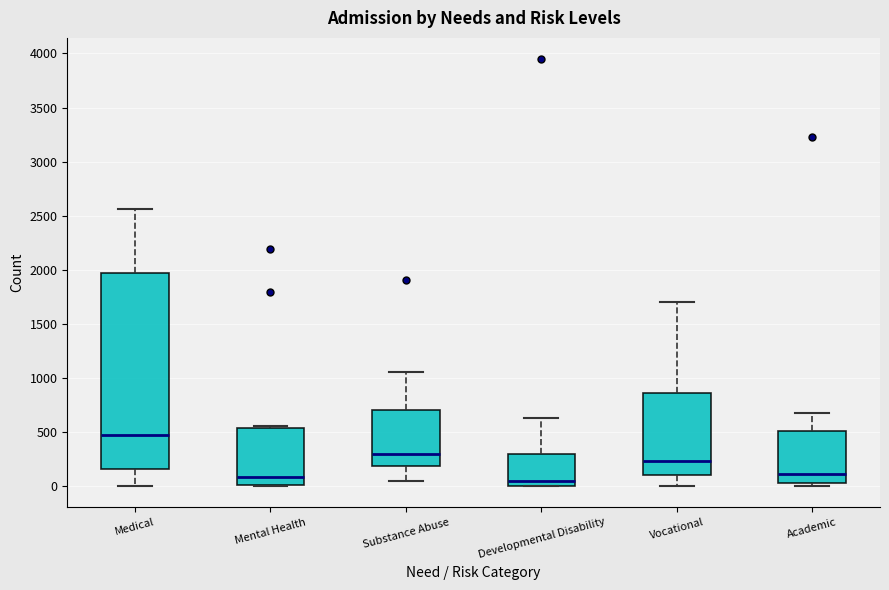

Where does the median line of the box for Academic sit on the y-axis? The values are not printed on the chart, so give them approximately, as read against the axis.

100